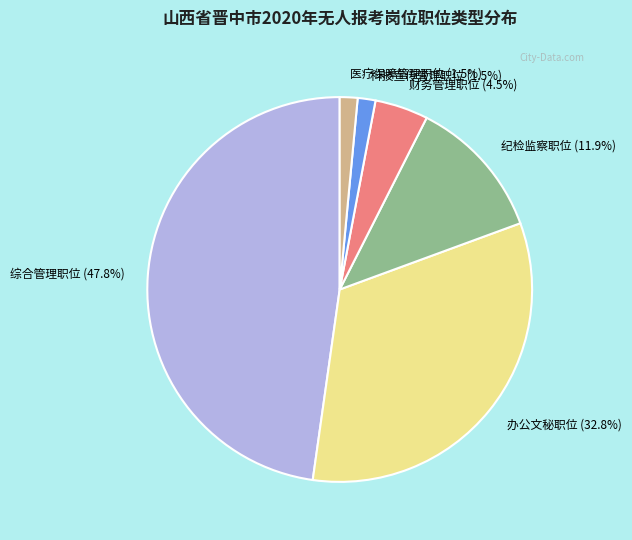

Count the number of slices in the pie.

6